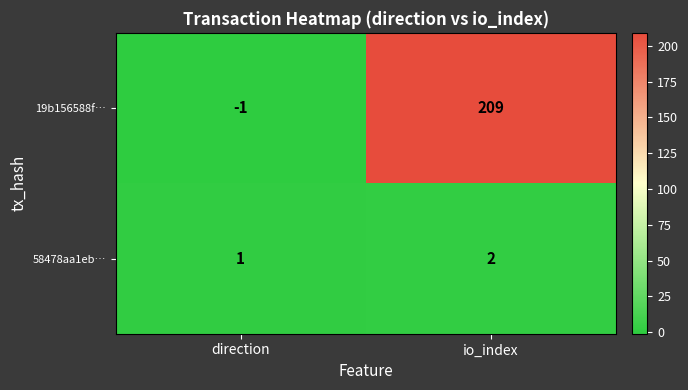

Reading right to left, list all the values displayed in this chart.

19b156588f…: 209	-1
58478aa1eb…: 2	1